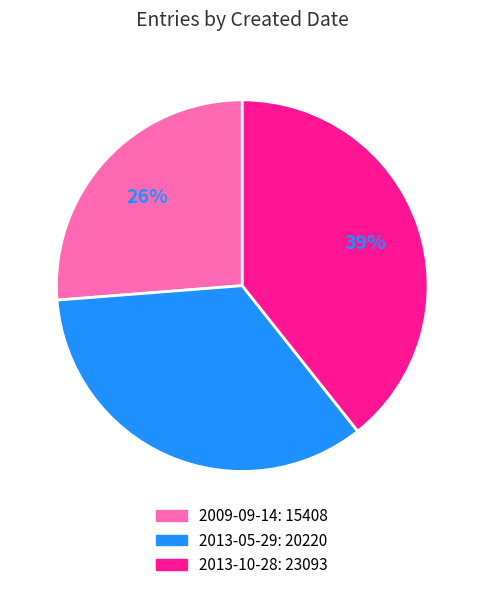

To the nearest percent, what percentage of the pie is 2009-09-14?

26%